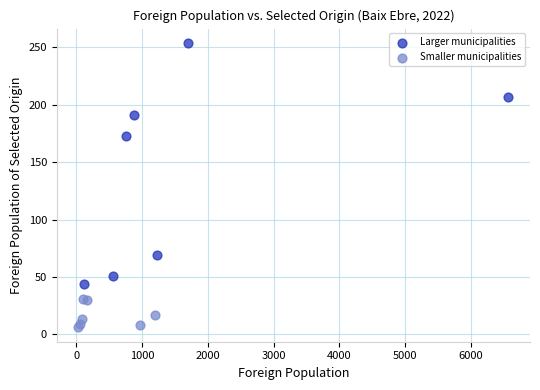

Which series contains the lowest Y value?

Smaller municipalities